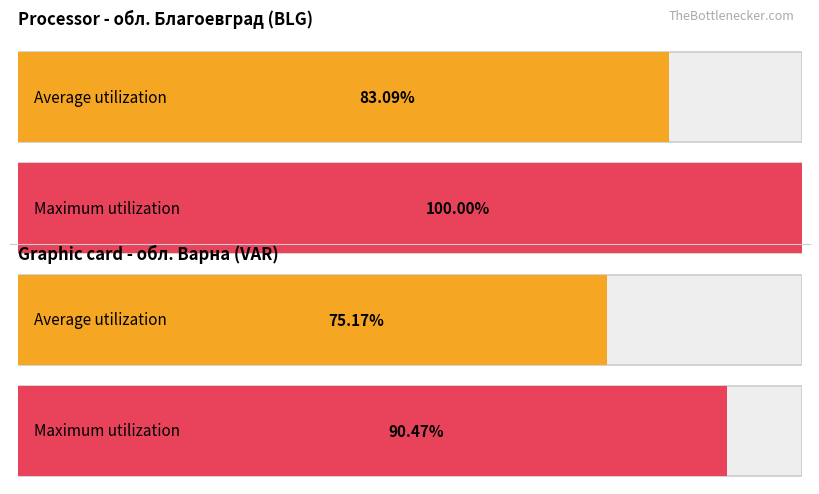

Which category has the highest value in the Average utilization series?

обл. Благоевград